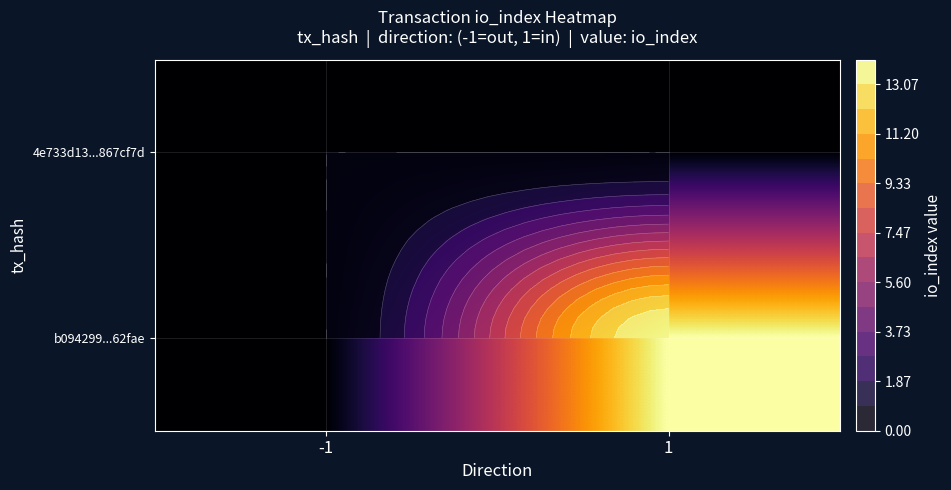

Which series has the largest range (max minus min)?

b094299...62fae